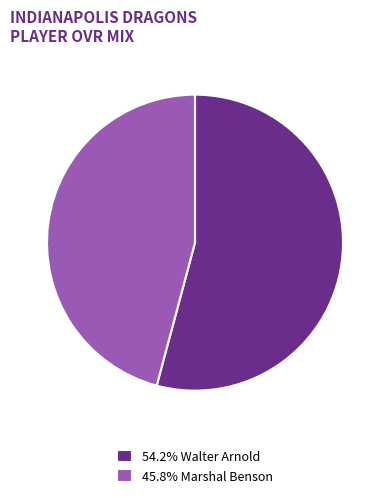

Count the number of slices in the pie.

2